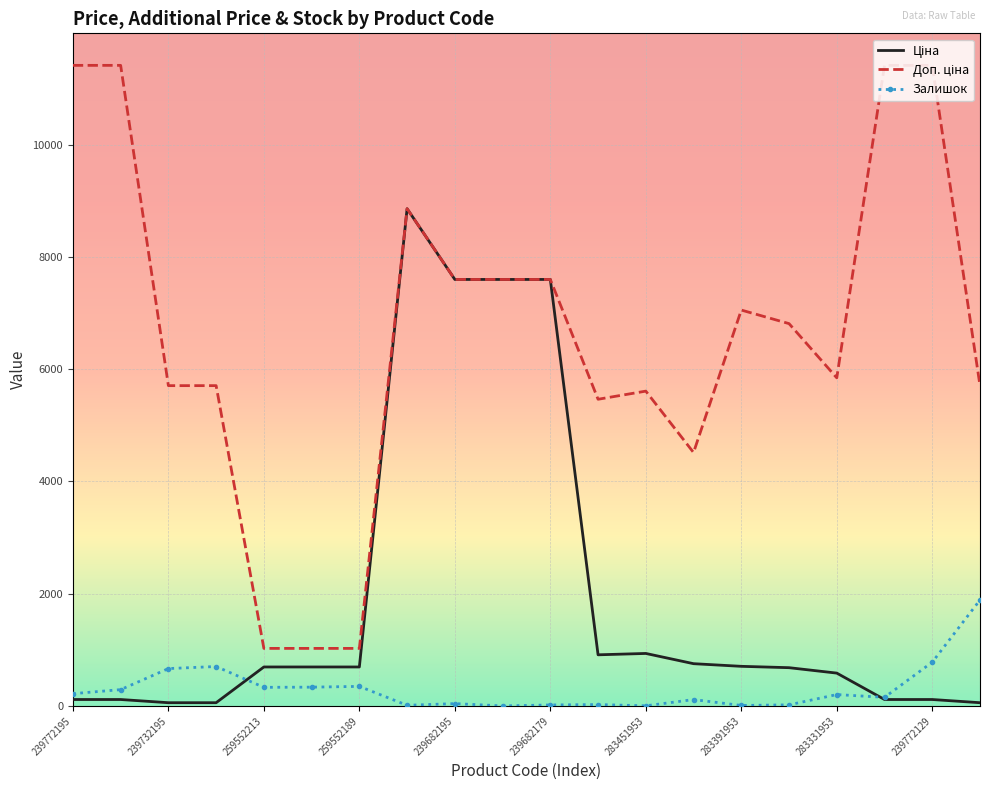

What is the maximum value for Залишок?

1887.0